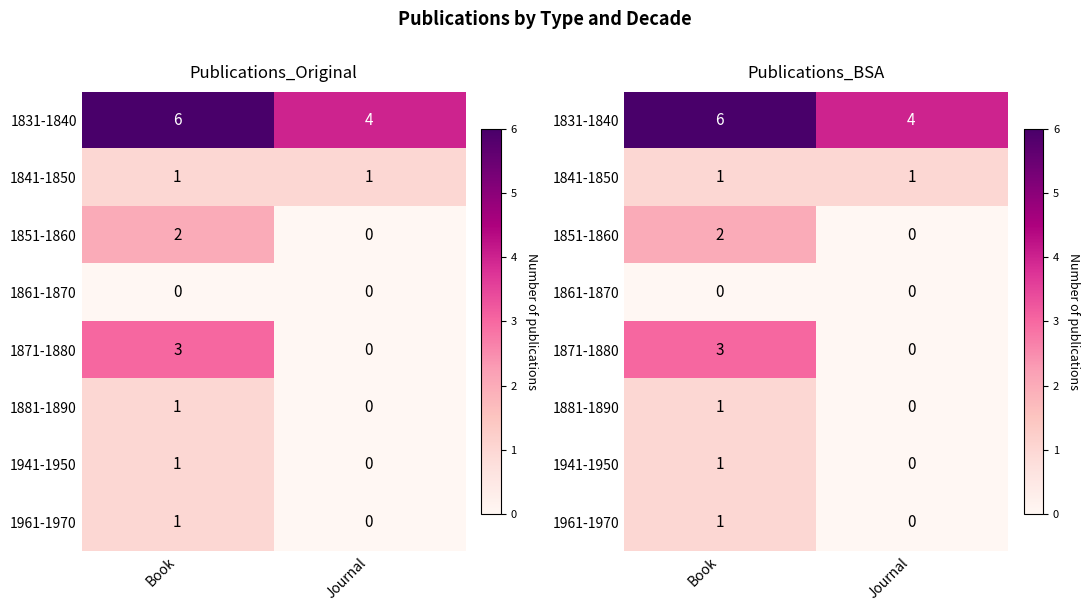

What is the difference between the 1881-1890 values at Journal and Book?

1